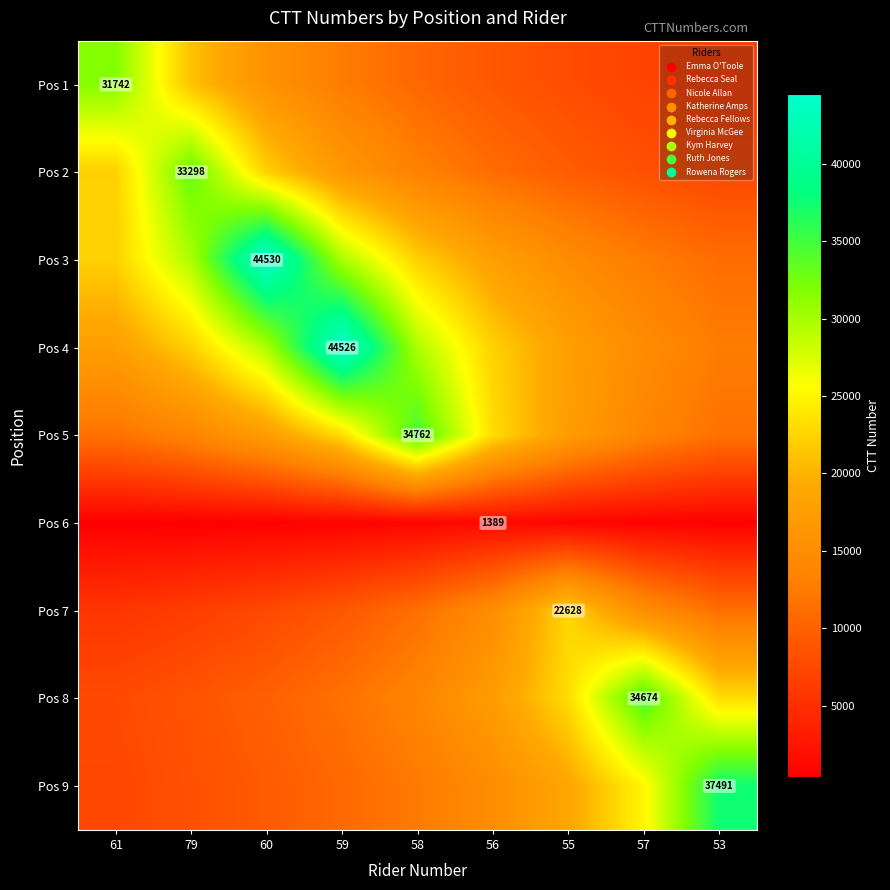

Where does the Pos 1 series first go above 10580?

61